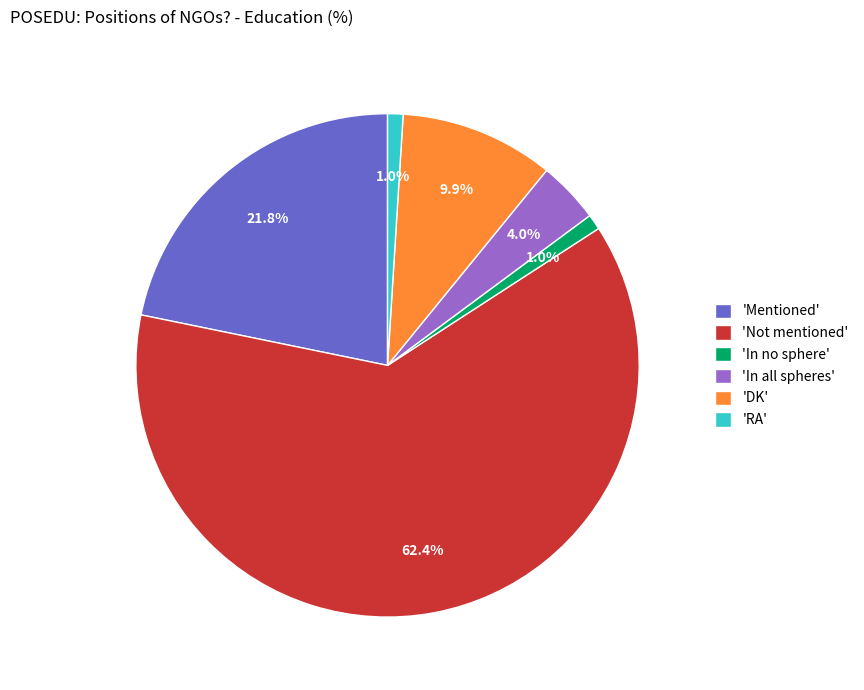

Approximately how many times larger is the value at 'DK' compared to 'Mentioned'?

0.5